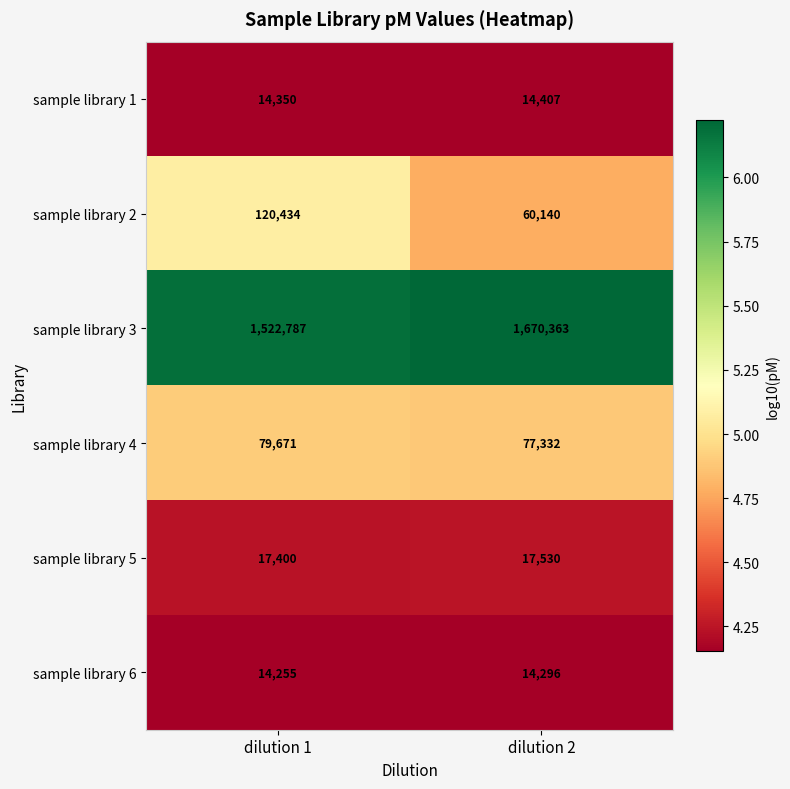

Between dilution 1 and dilution 2, which series saw the biggest shift?

sample library 3